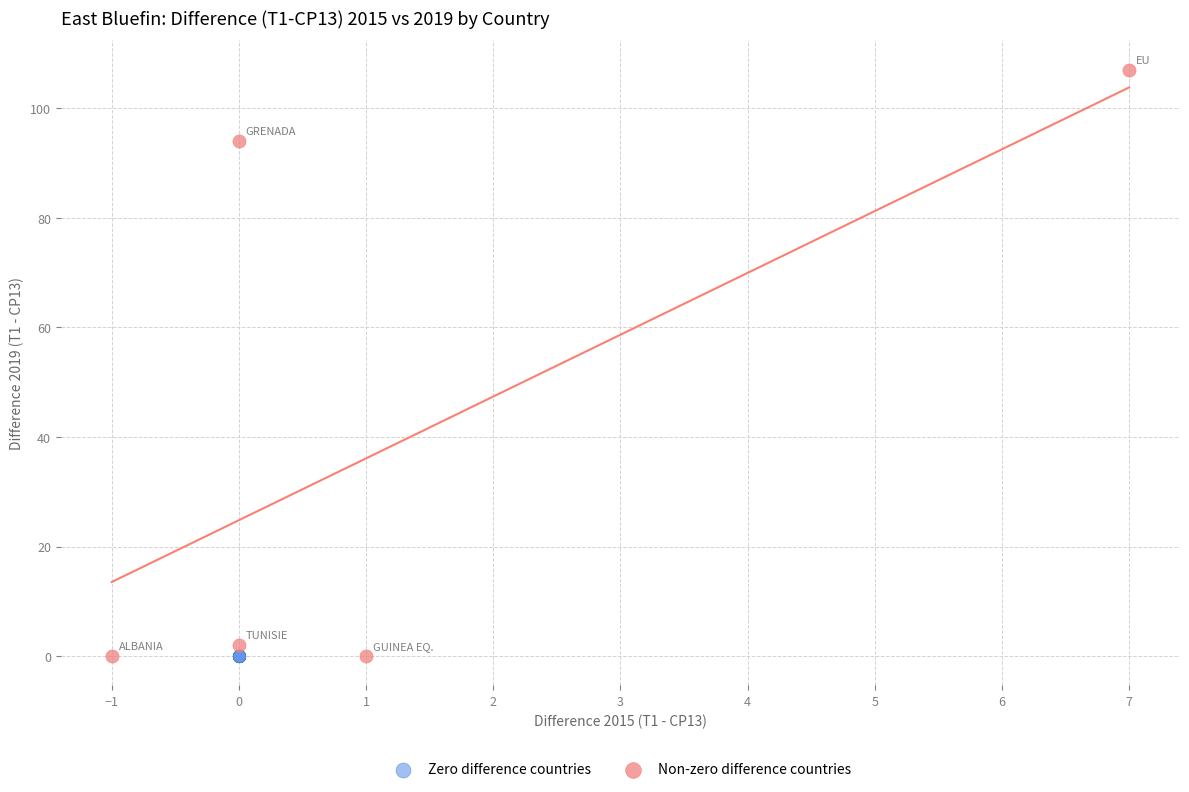

Which series reaches the maximum Y coordinate?

Non-zero difference countries